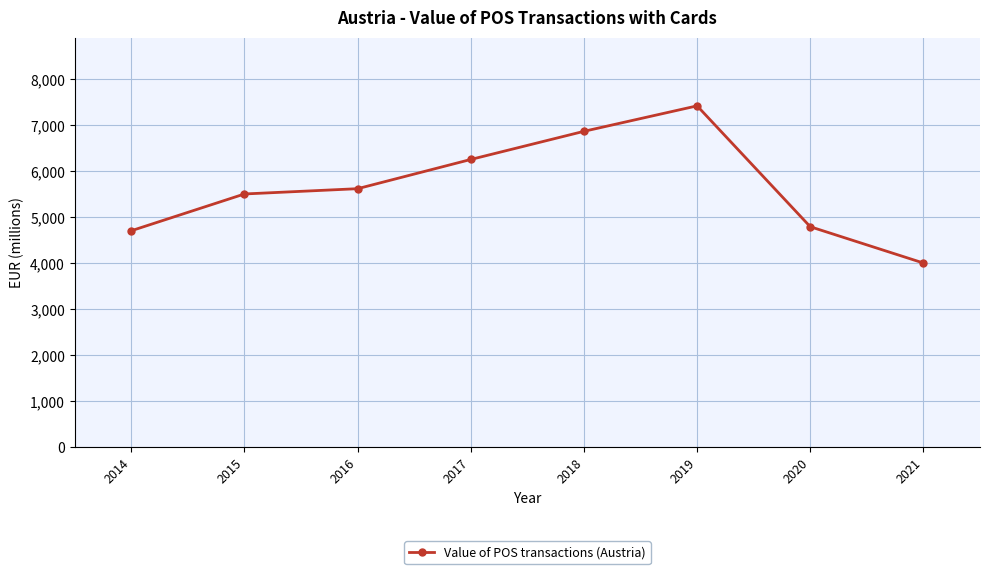

The value at 2014 is 4709.9. True or false?

True